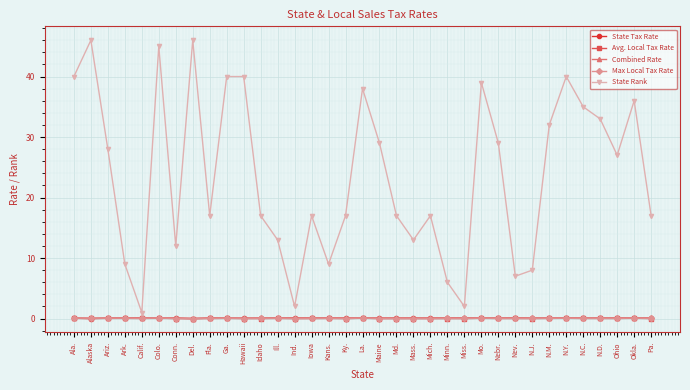

Which series has the largest total across all categories?

State Rank